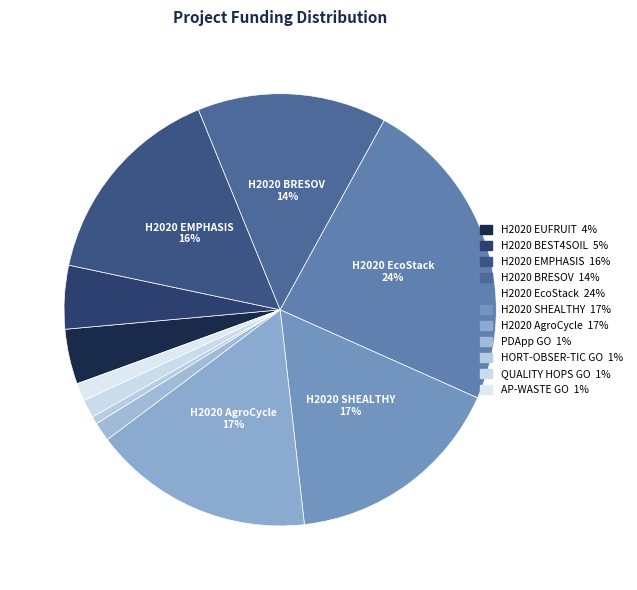

How many slices are in this pie chart?

11